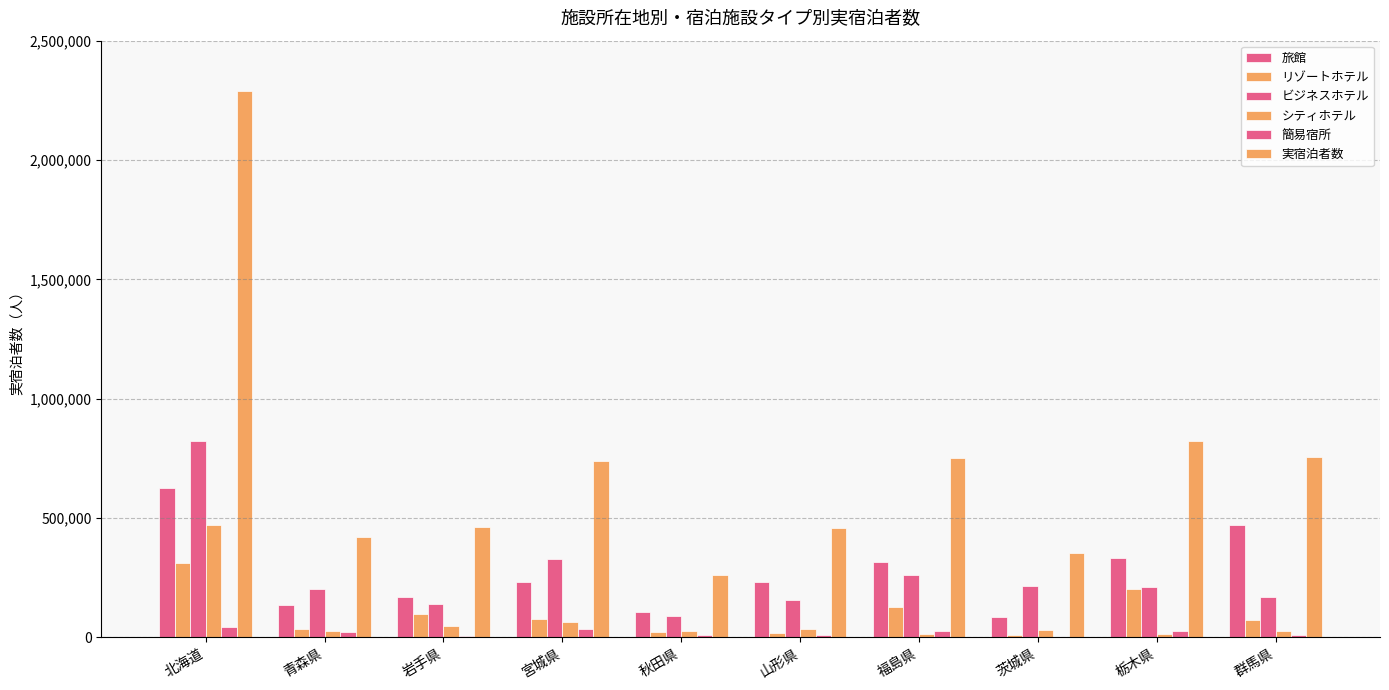

Between 宮城県 and 秋田県, which series saw the biggest shift?

実宿泊者数